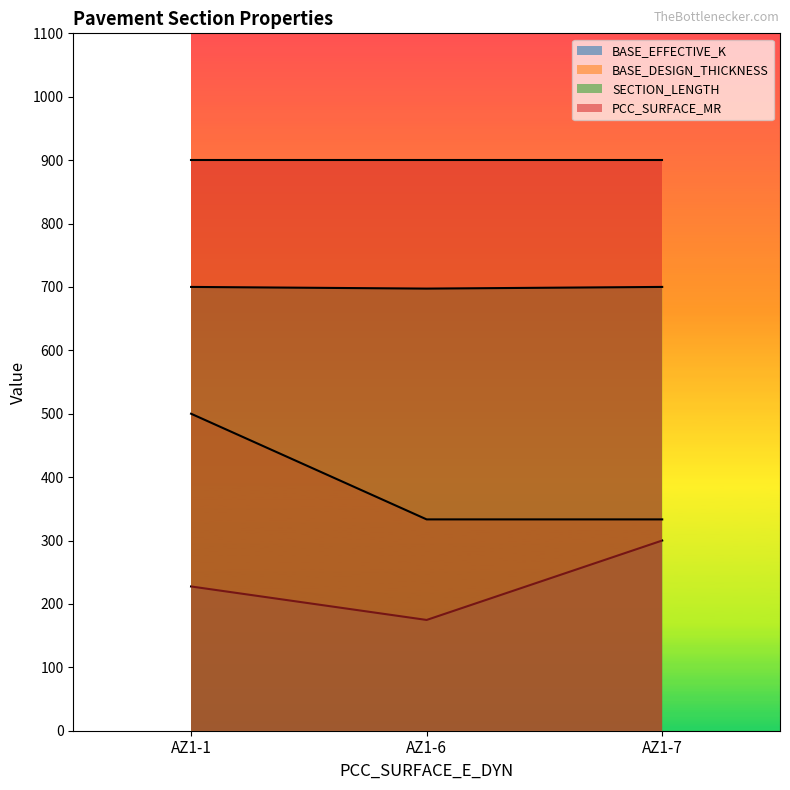

Is it true that BASE_DESIGN_THICKNESS equals 550.2 at AZ1-6?

False